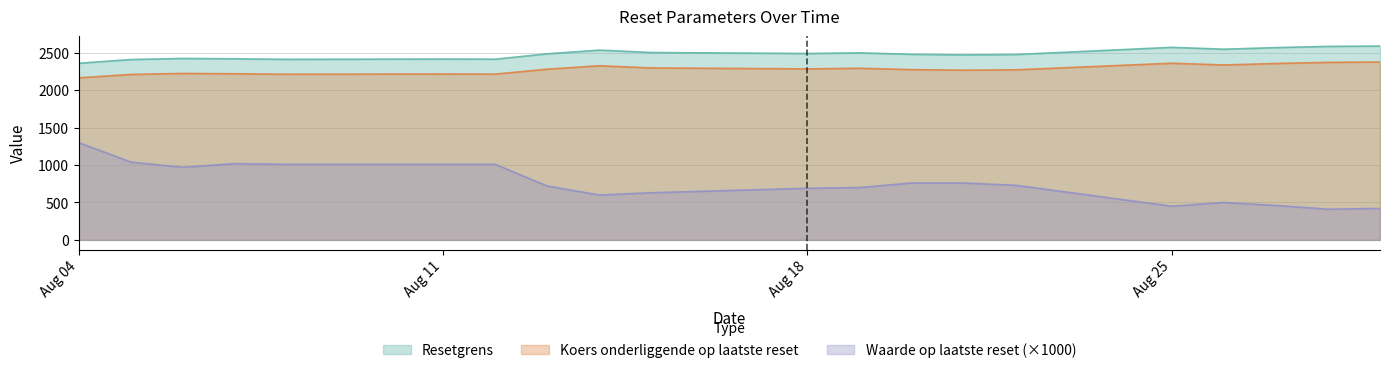

True or false: Koers onderliggende and Resetgrens cross at least once.

False